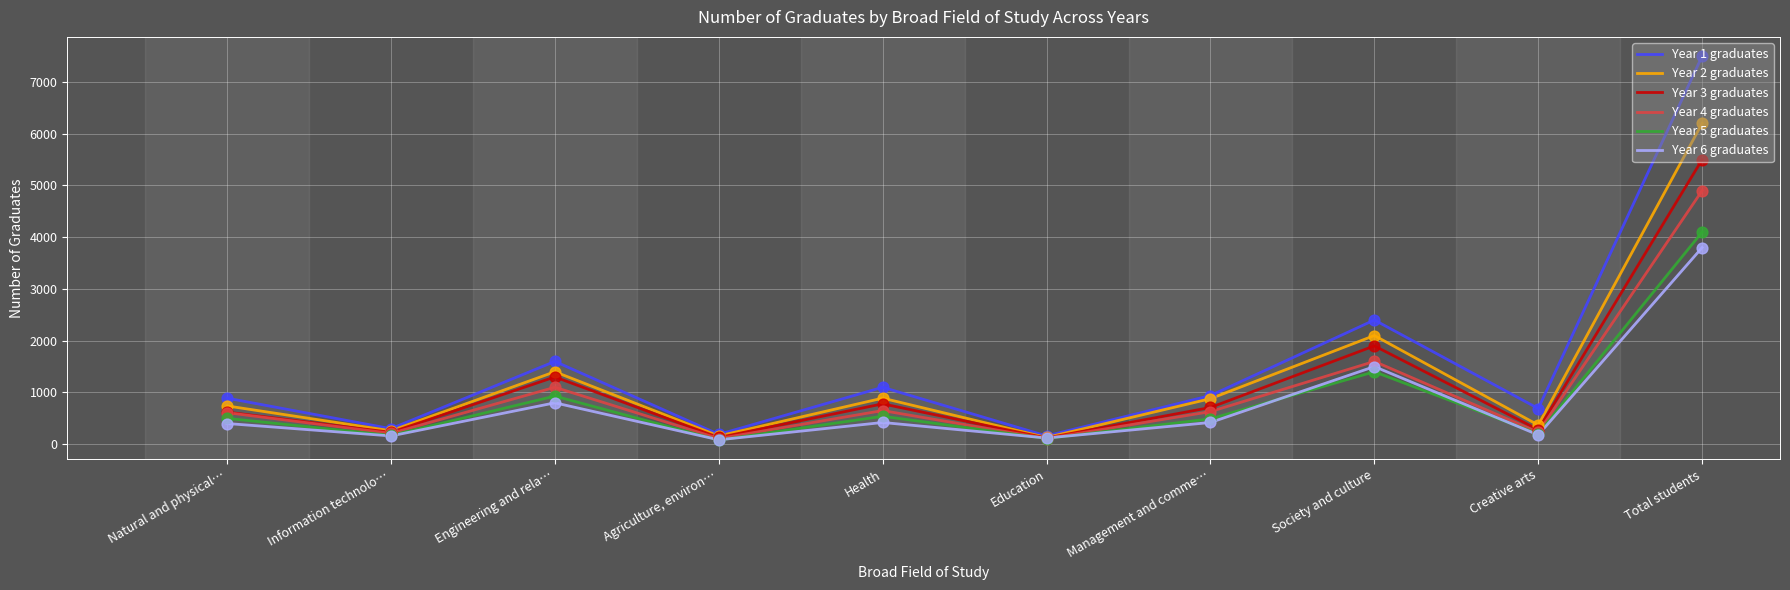

Which series has the widest spread of values?

Year 1 graduates